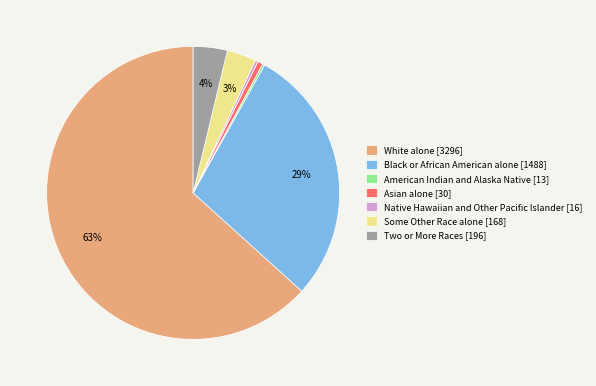

What percentage is the Two or More Races [196] slice, to the nearest percent?

4%